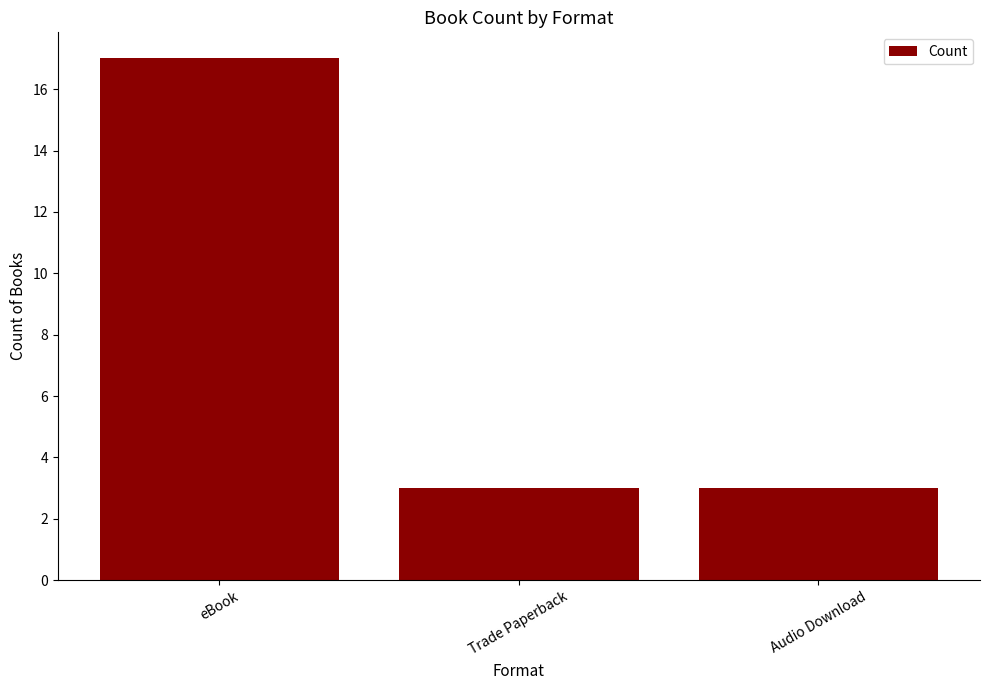

What is the label of the 3rd bar from the left?

Audio Download